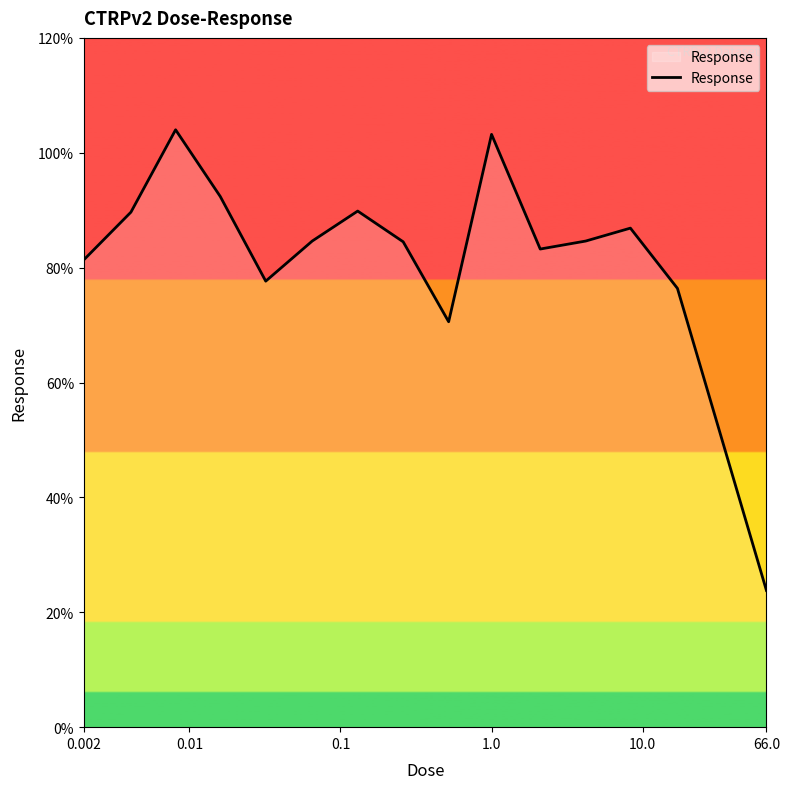

What is the difference between the maximum and minimum values?

80.2